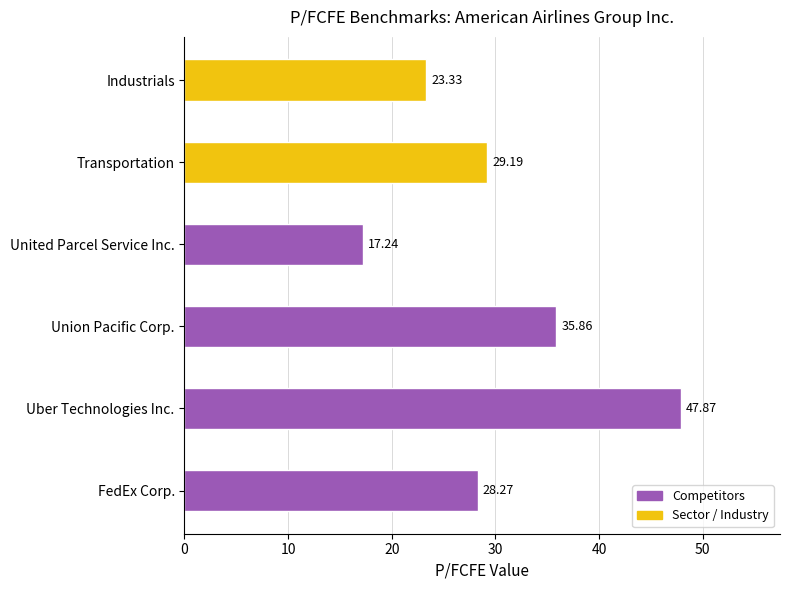

Rank the categories by value from highest to lowest.

Uber Technologies Inc., Union Pacific Corp., Transportation, FedEx Corp., Industrials, United Parcel Service Inc.